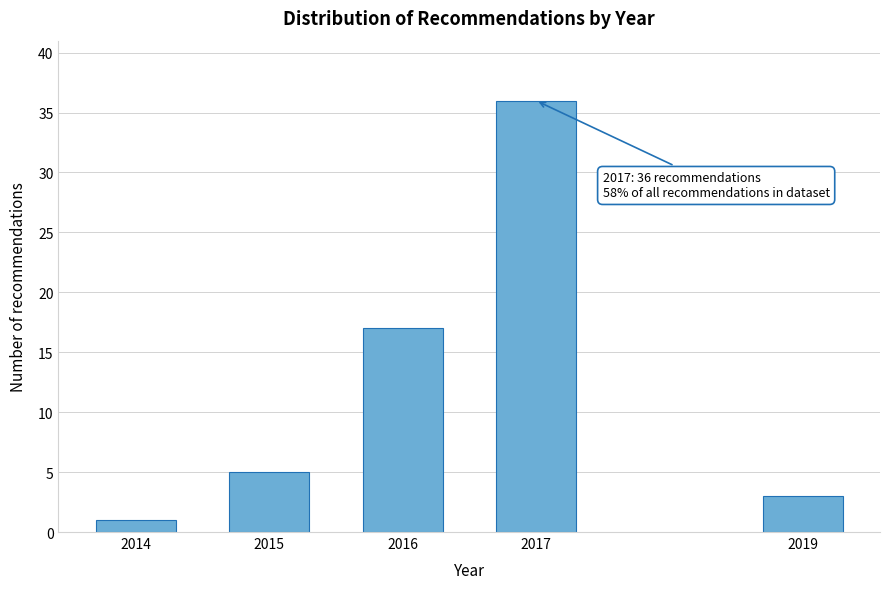

Reading left to right, what are all the values shown in this chart?

1	5	17	36	3